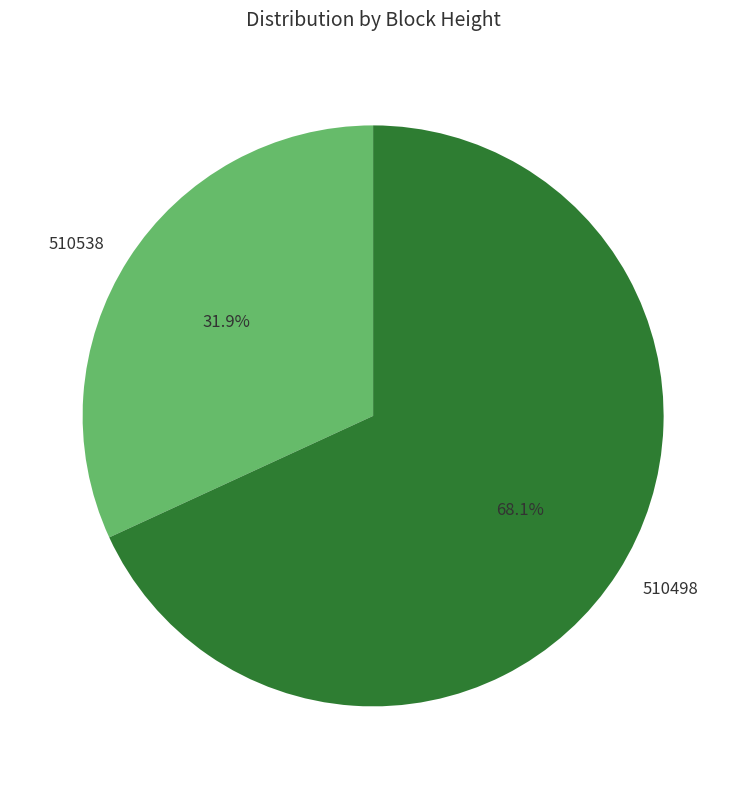

To the nearest percent, what percentage of the pie is 510498?

68%